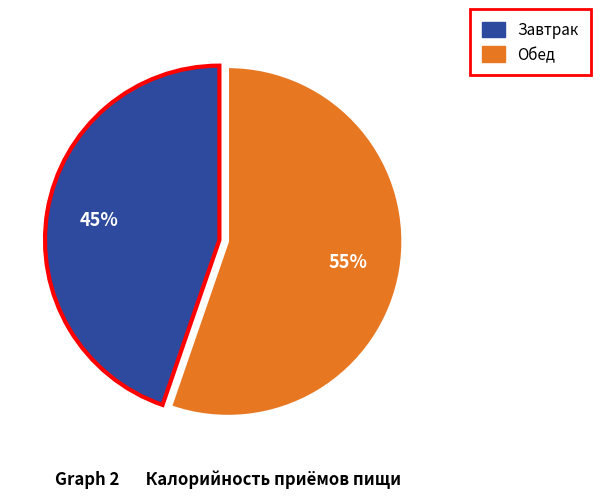

Between Завтрак and Обед, which is larger?

Обед